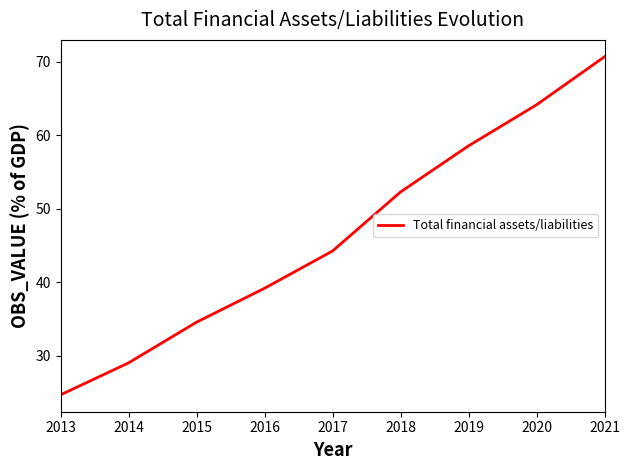

True or false: there are more than 2 points higher than both neighbors.

False